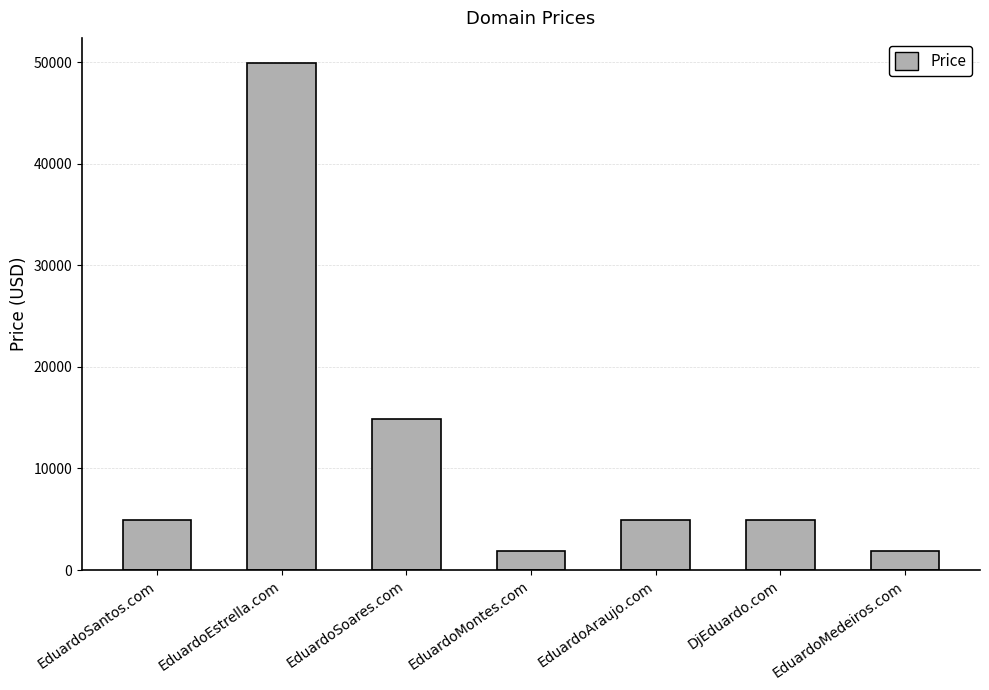

What is the average value?

11888